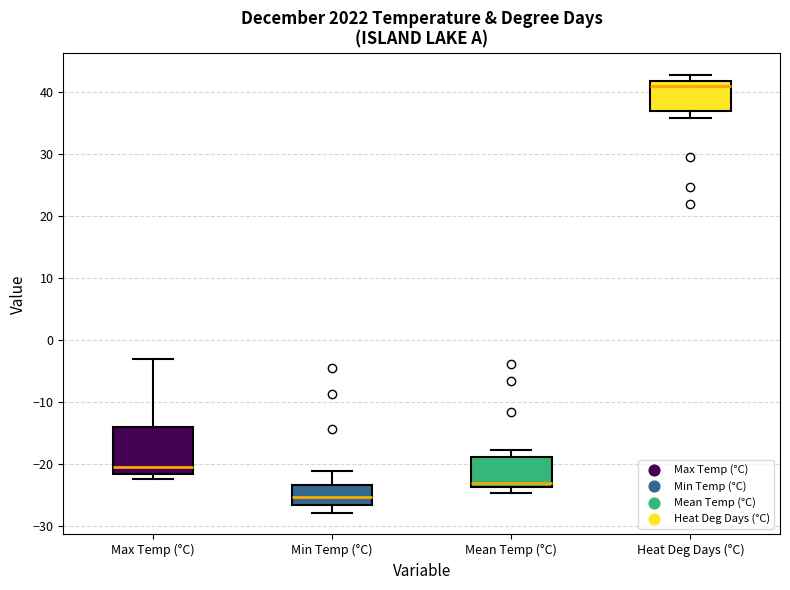

Reading left to right, transcribe this box plot: for each box, give where its median line is, the range the box spans, and where its two whiskers end, as read against the y-axis. The values are not printed on the chart, so give them approximately, as read against the axis.

Max Temp (°C): median -20, box -22 to -14, whiskers -22 (just below the box's lower edge) to -3
Min Temp (°C): median -25, box -27 to -23, whiskers -28 to -21
Mean Temp (°C): median -23, box -24 to -19, whiskers -25 to -18
Heat Deg Days (°C): median 41, box 37 to 42, whiskers 36 to 43